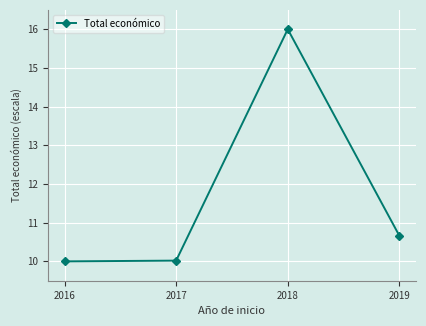

Reading left to right, what are all the values shown in this chart?

10.0	10.0	16.0	10.7